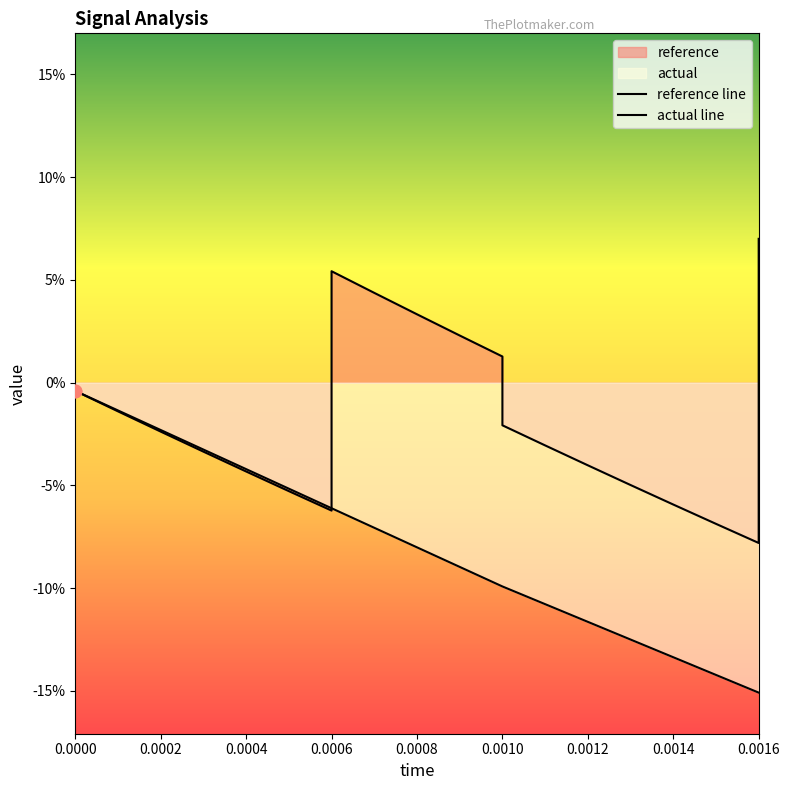

What is the total value across all series at 0.0015?

-0.2